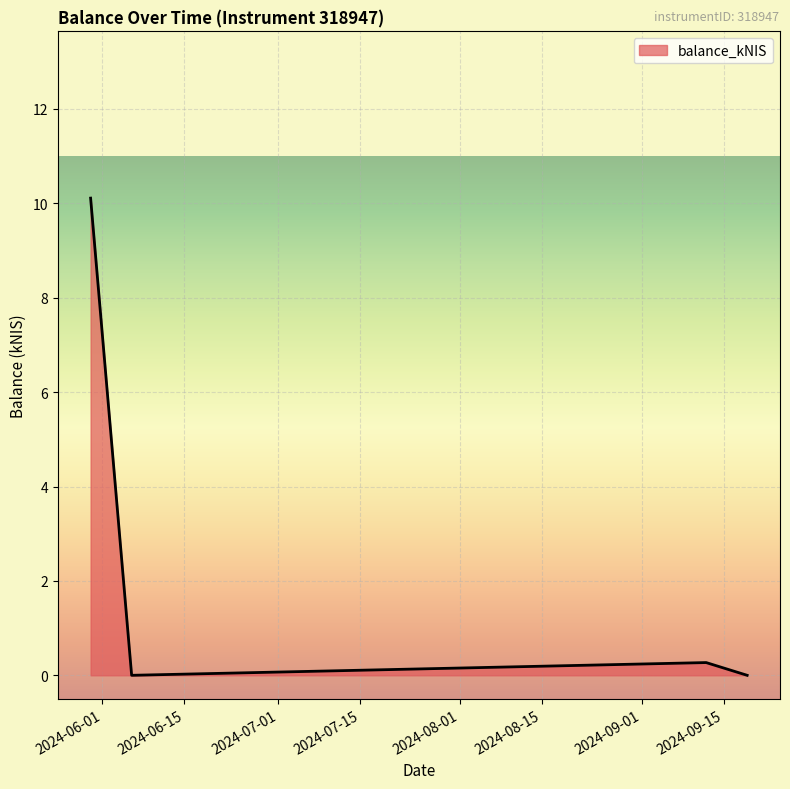

How many categories are shown in the chart?

4